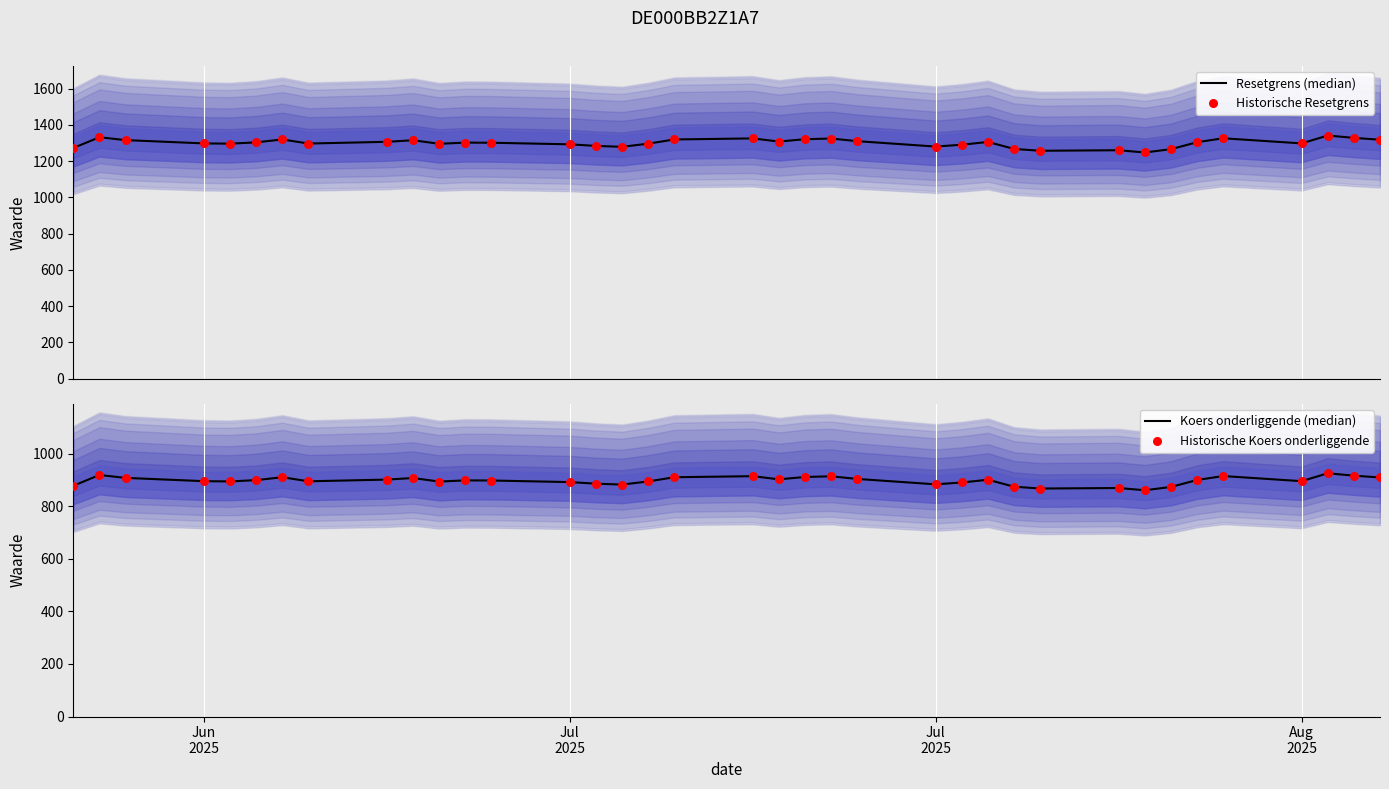

Which series has the widest spread of Y values?

Resetgrens (median)